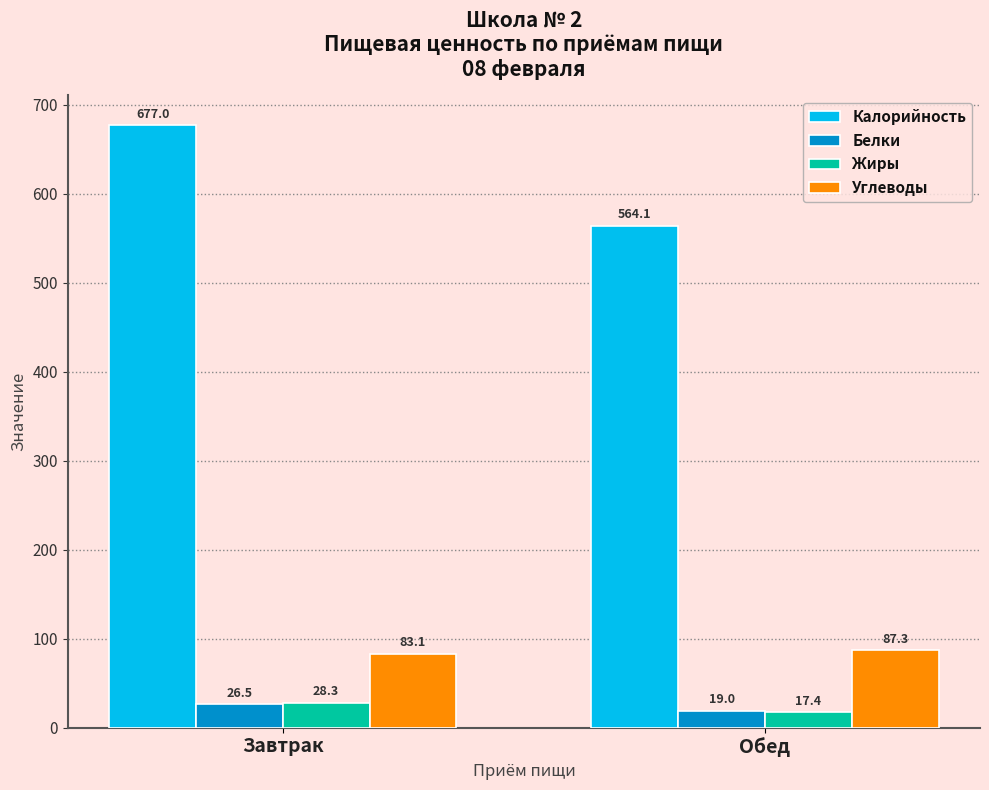

At which category does the chart reach its minimum across all series?

Обед